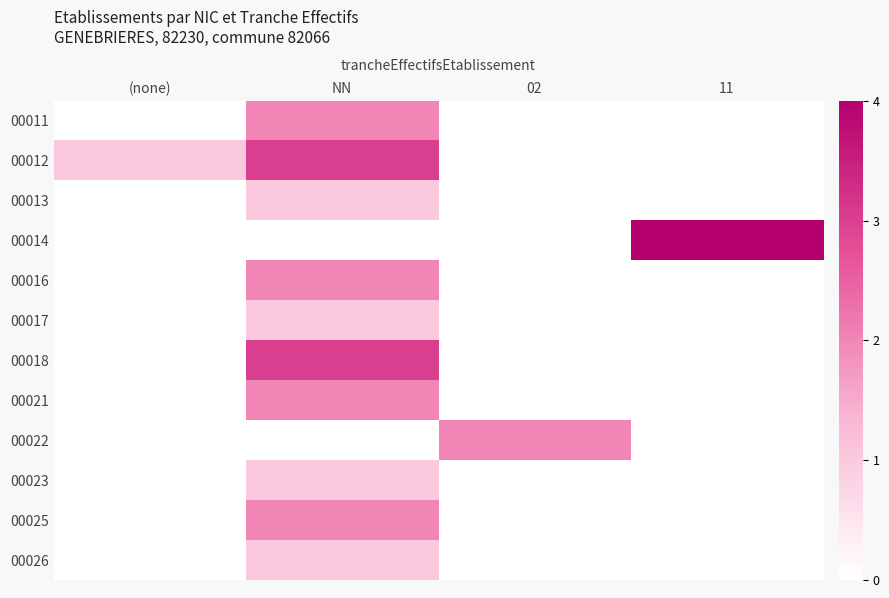

What is the spread (max minus min) of values at 02?

2